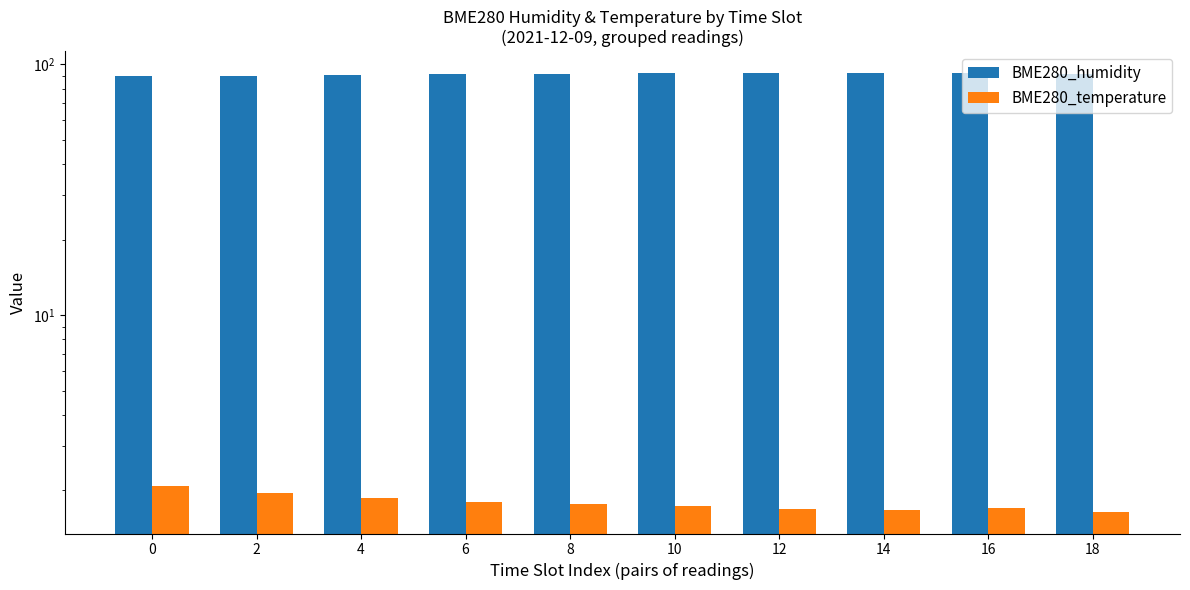

Rank the series at 10 from lowest to highest value.

BME280_temperature, BME280_humidity